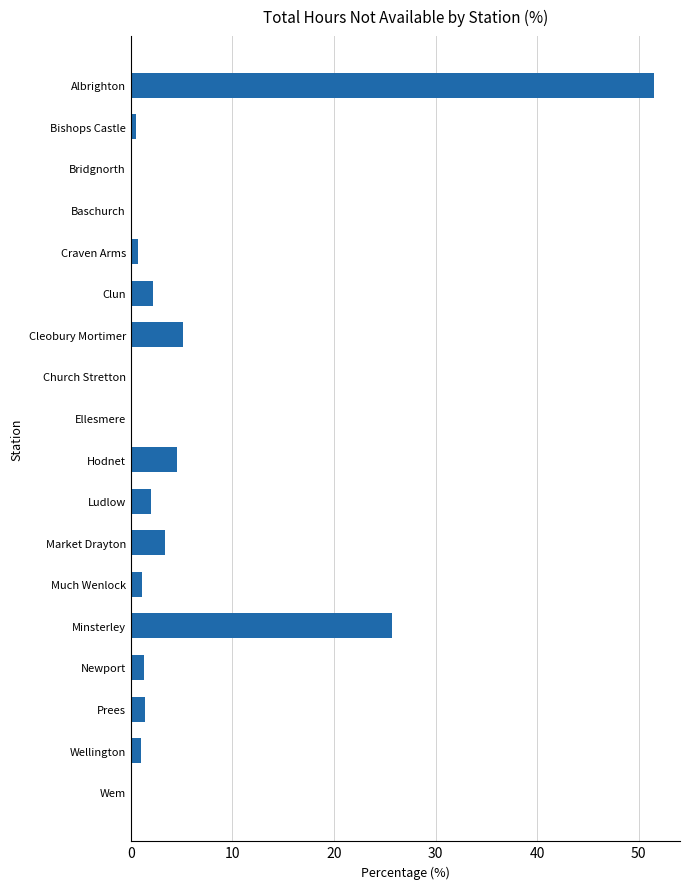

True or false: the data shows 22.0 at Albrighton.

False